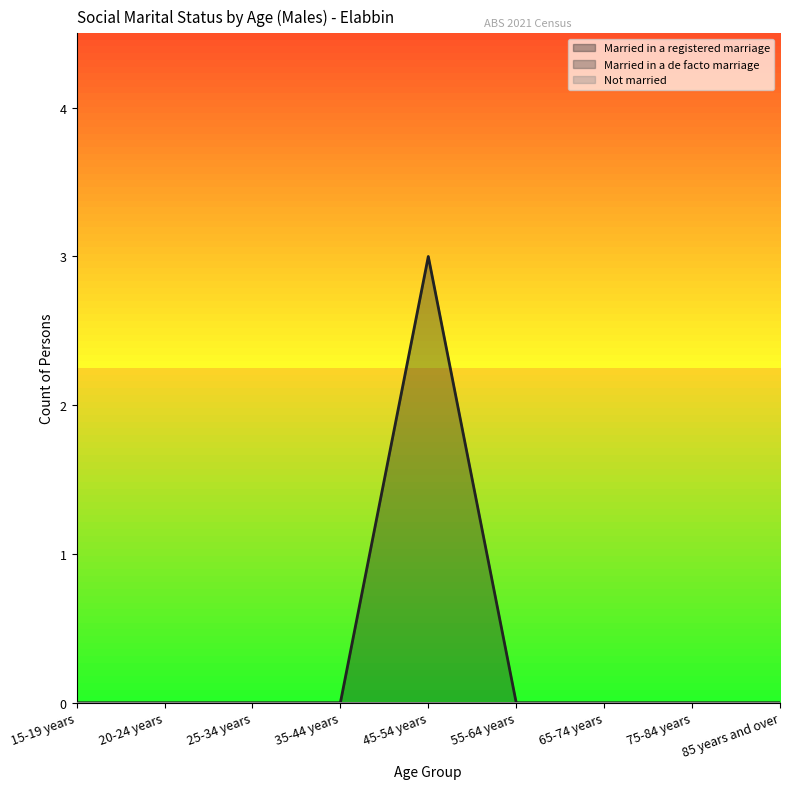

How many data points does each series have?

9